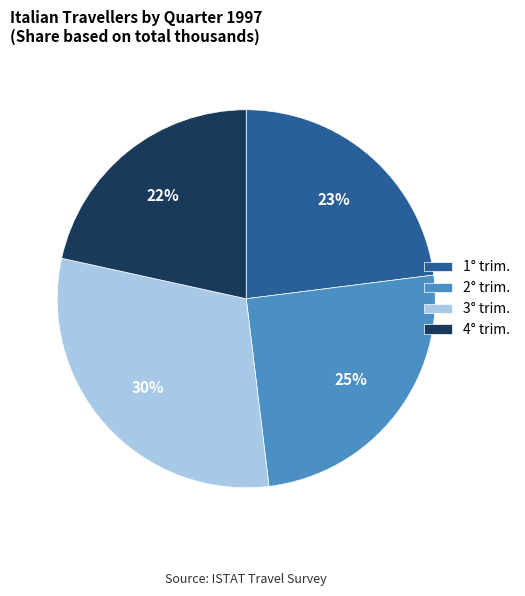

Approximately how many times larger is the value at 3° trim. compared to 2° trim.?

1.2